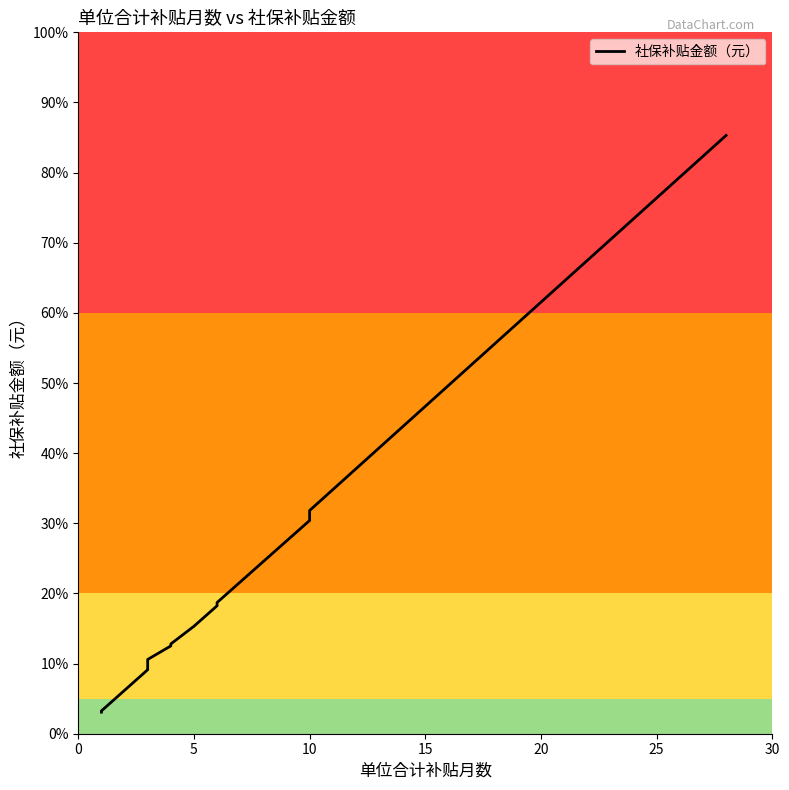

What is the approximate value at 10?

11139.0